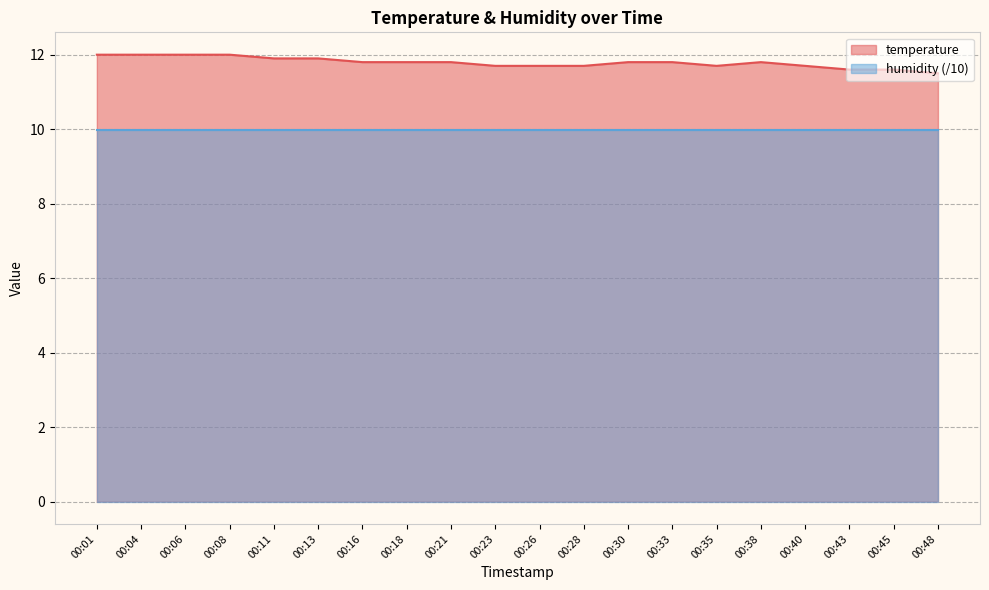

At which label is the value closest to 11?

00:48